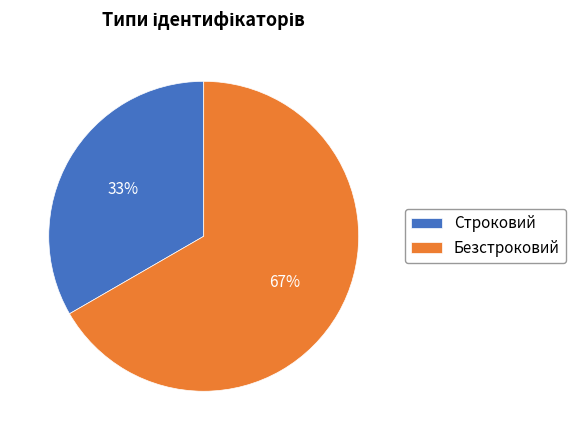

Does any single category account for the majority?

Yes